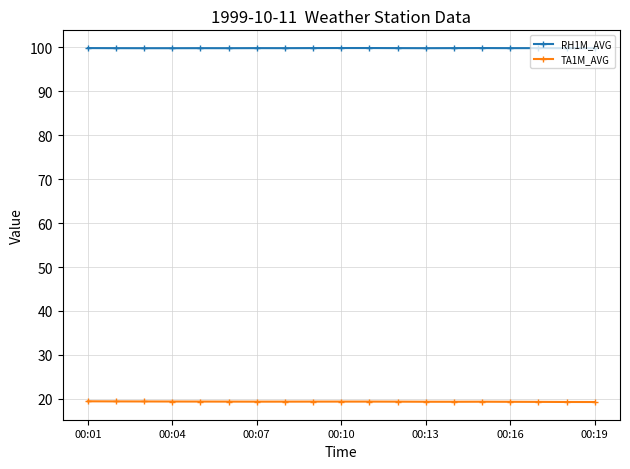

Rank the series by their maximum value, from lowest to highest.

TA1M_AVG, RH1M_AVG